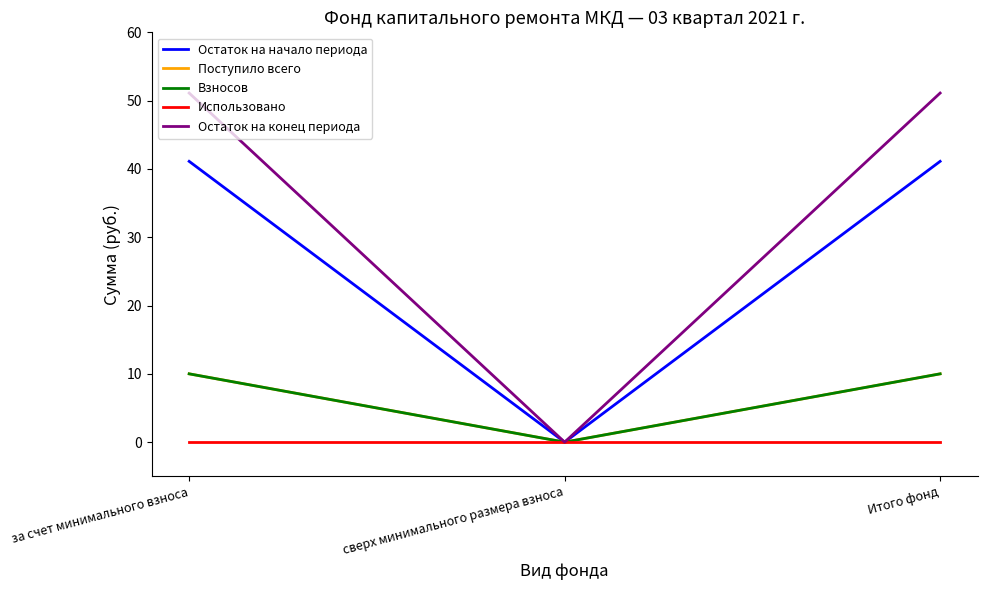

Is this an area chart (filled region under the line)?

No